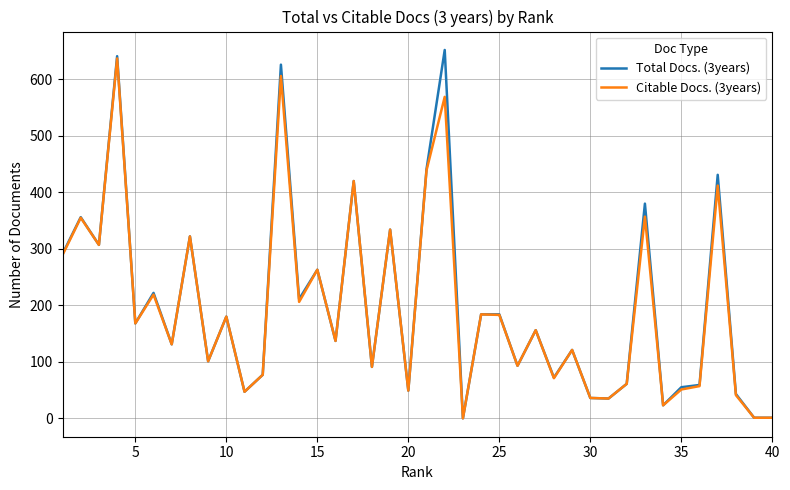

What is the maximum value shown in the chart?

652